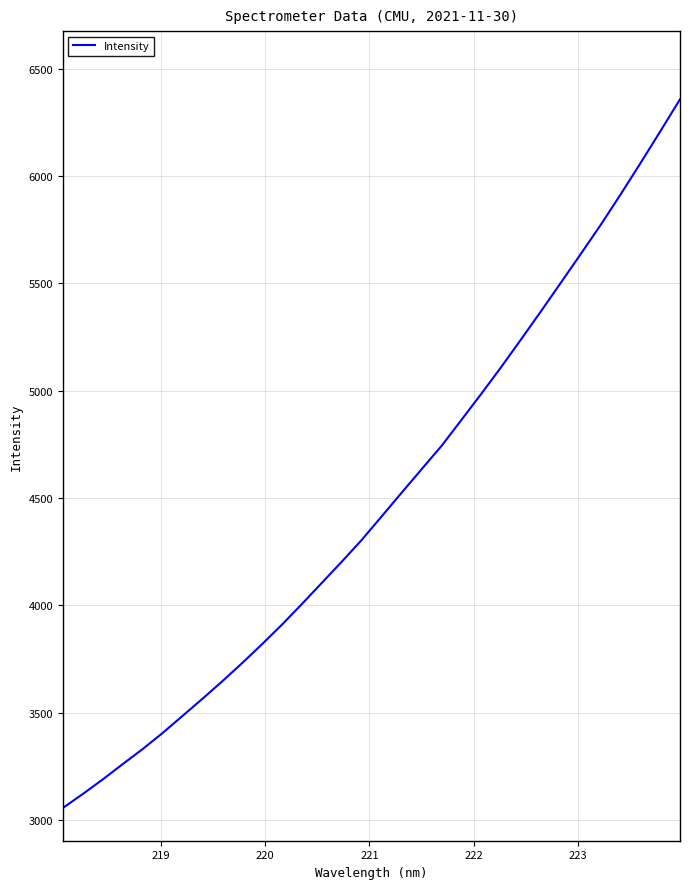

What is the smallest value displayed?

3055.3